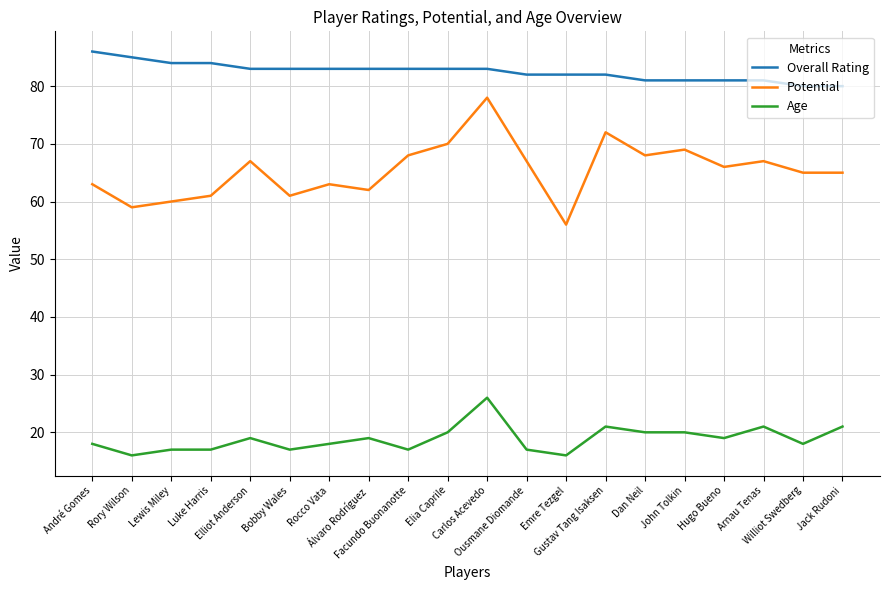

Which series has the largest total across all categories?

Overall Rating